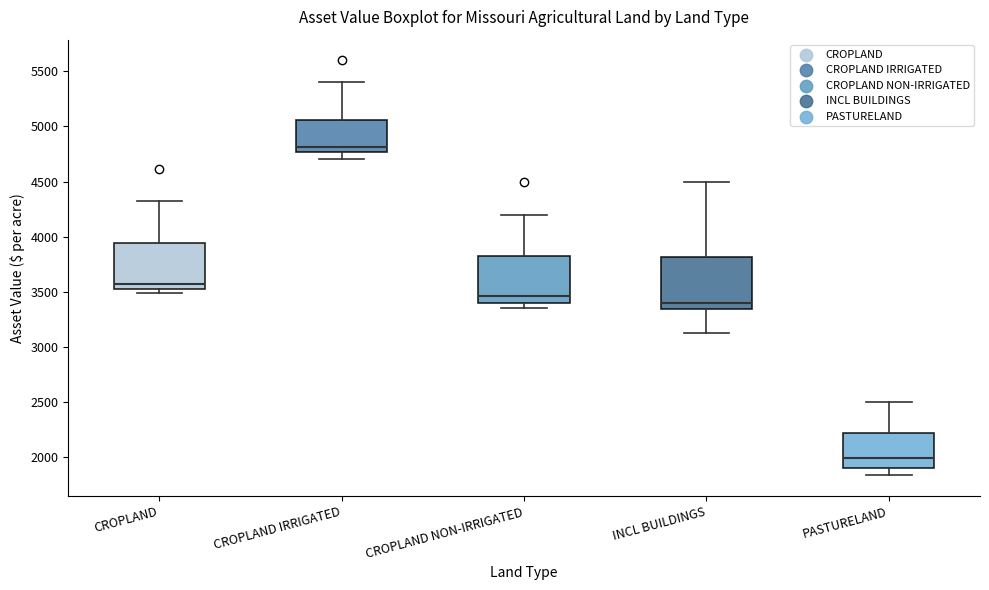

Reading left to right, read every box against the y-axis: the position of its median line, the range the box covers, and the ends of its whiskers. The values are not printed on the chart, so give them approximately, as read against the axis.

CROPLAND: median 3550, box 3500 to 3950, whiskers 3500 (just below the box's lower edge) to 4300
CROPLAND IRRIGATED: median 4800, box 4750 to 5050, whiskers 4700 to 5400
CROPLAND NON-IRRIGATED: median 3450, box 3400 to 3850, whiskers 3350 to 4200
INCL BUILDINGS: median 3400, box 3350 to 3800, whiskers 3100 to 4500
PASTURELAND: median 2000, box 1900 to 2200, whiskers 1850 to 2500